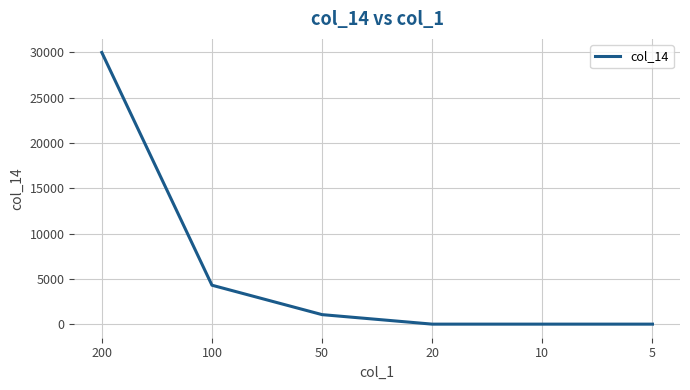

Between 50 and 5, which is larger?

50